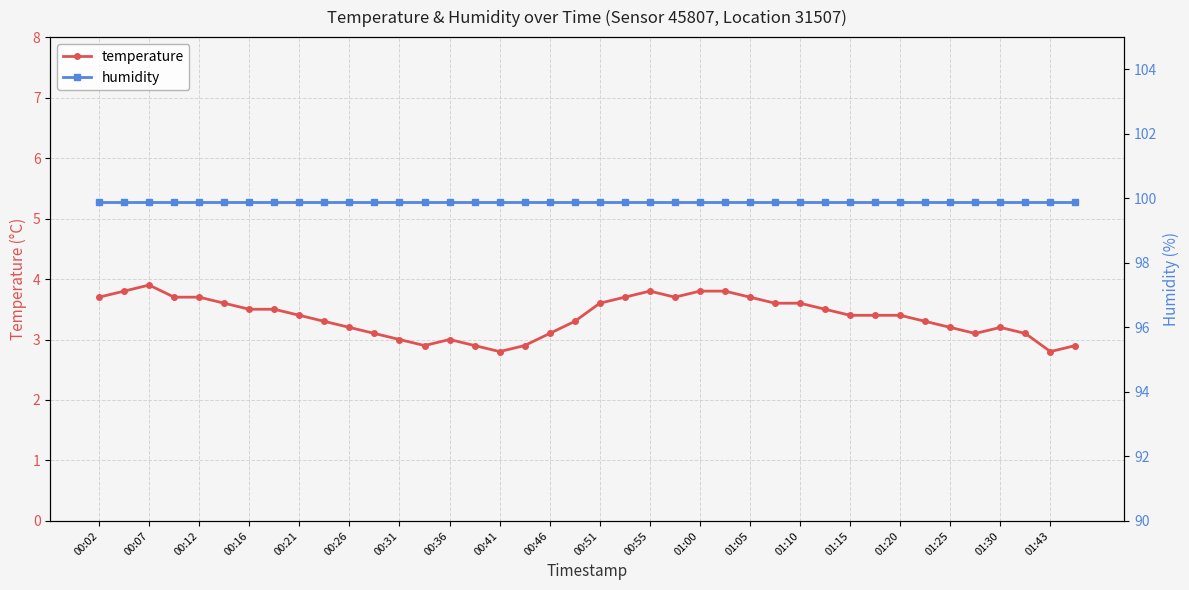

At how many categories does at least one series exceed 13?

40